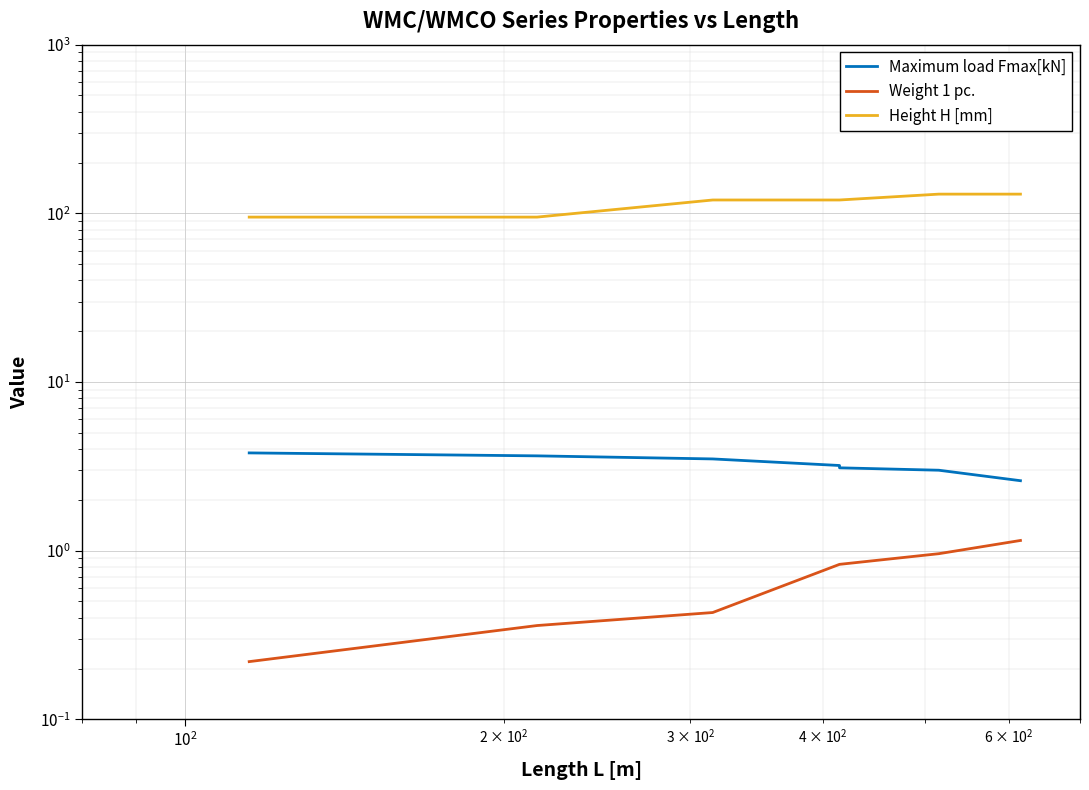

Reading right to left, list all the values displayed in this chart.

Maximum load Fmax[kN]: 2.6	3.0	3.1	3.2	3.5	3.6	3.8
Weight 1 pc.: 1.1	1.0	0.8	0.8	0.4	0.4	0.2
Height H [mm]: 130.0	130.0	120.0	120.0	120.0	95.0	95.0